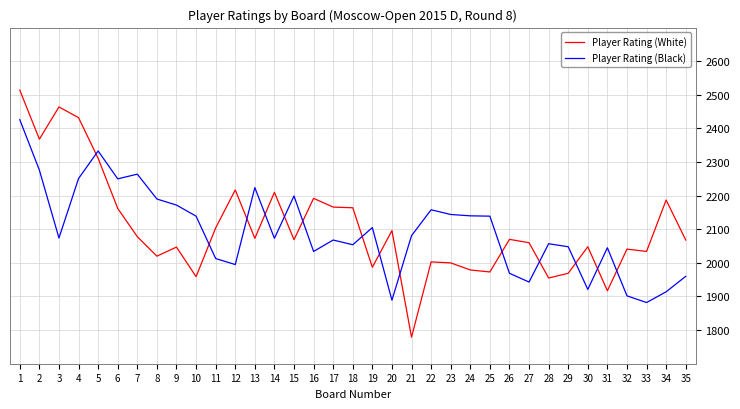

What is the spread (max minus min) of values at 15?

130